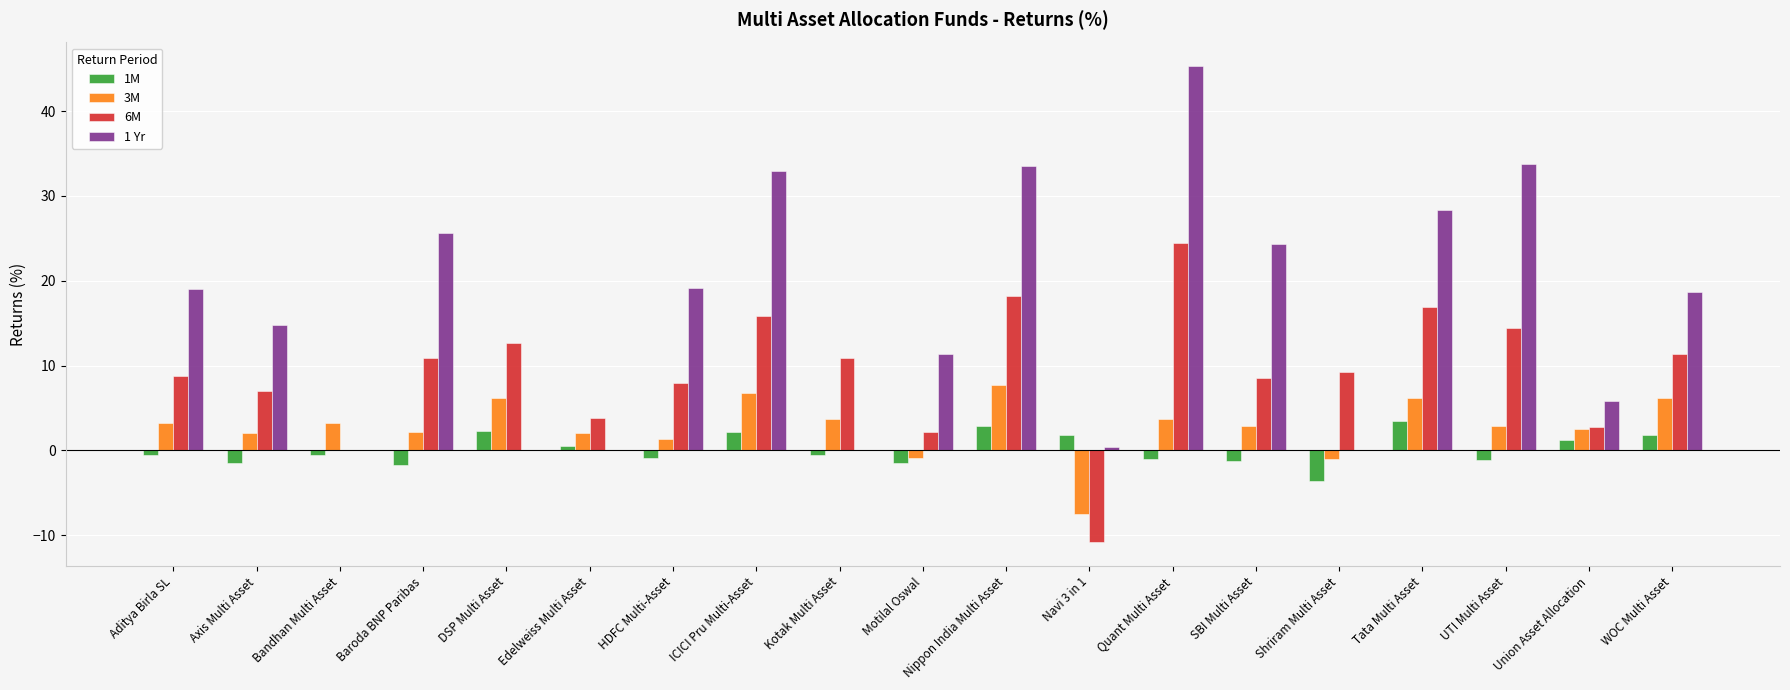

What are all the series names shown in the legend?

1M, 3M, 6M, 1 Yr